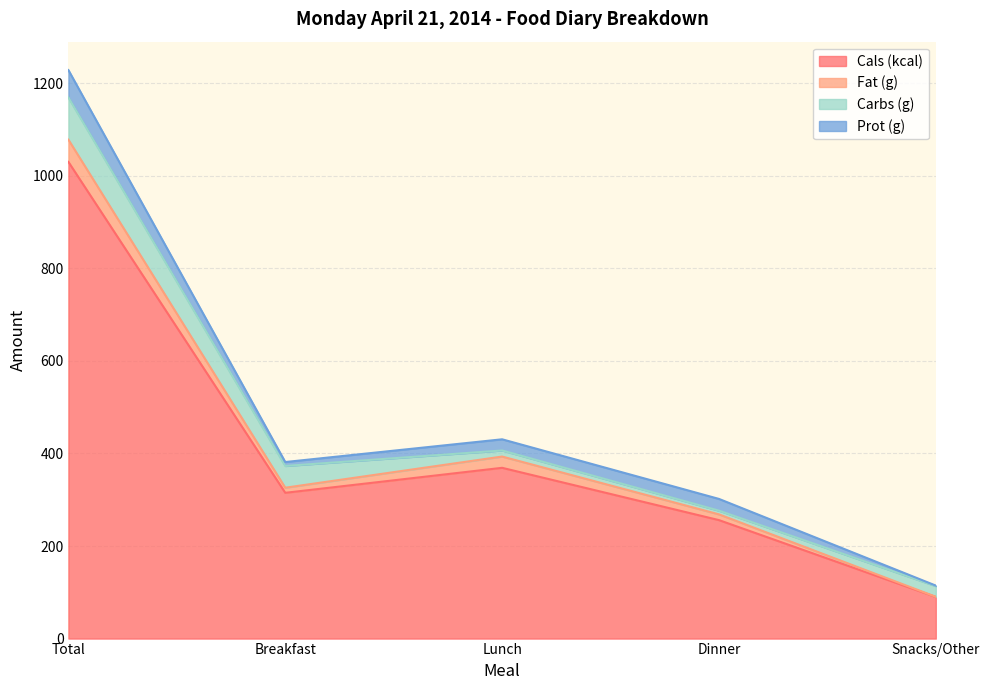

What is the average value of the Fat (g) series?

19.2